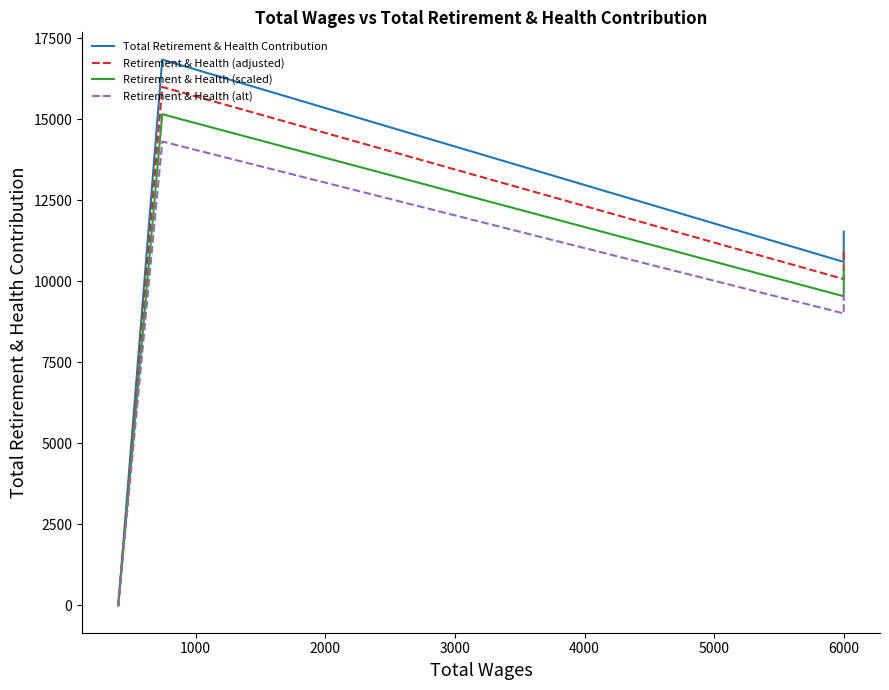

True or false: Retirement & Health (scaled) and Retirement & Health (adjusted) intersect in this chart.

False